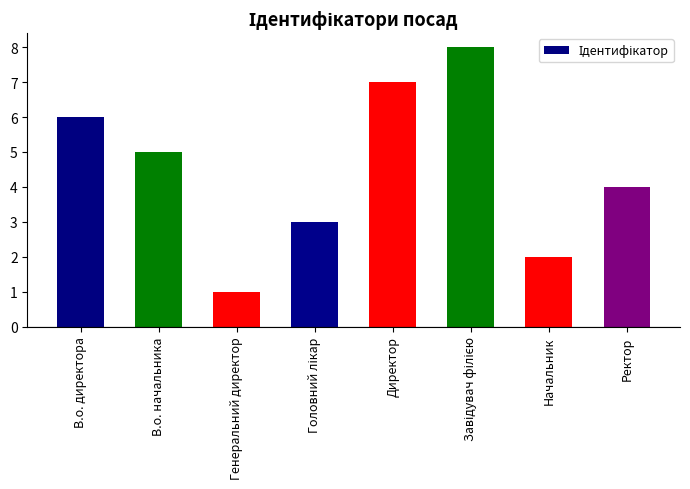

What is the change in value from В.о. директора to Директор?

+1